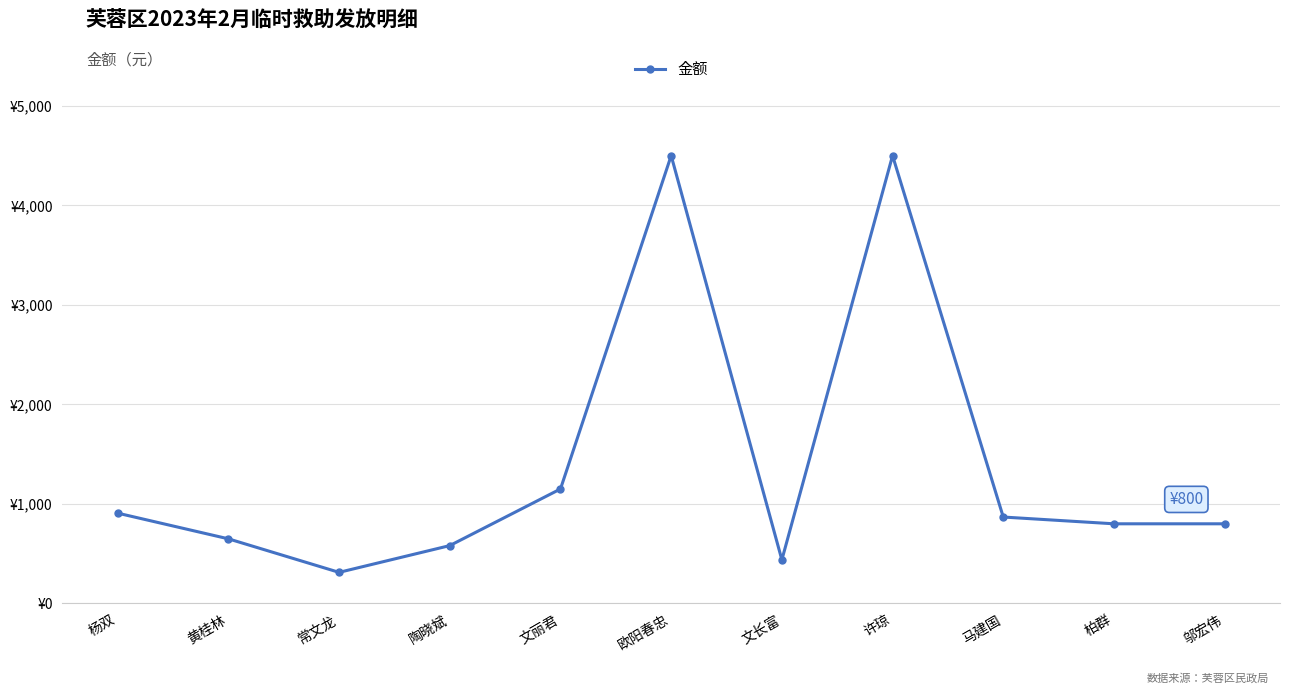

Rank the categories by value from lowest to highest.

常文龙, 文长富, 陶晓斌, 黄桂林, 柏群, 邬宏伟, 马建国, 杨双, 文丽君, 欧阳春忠, 许琼